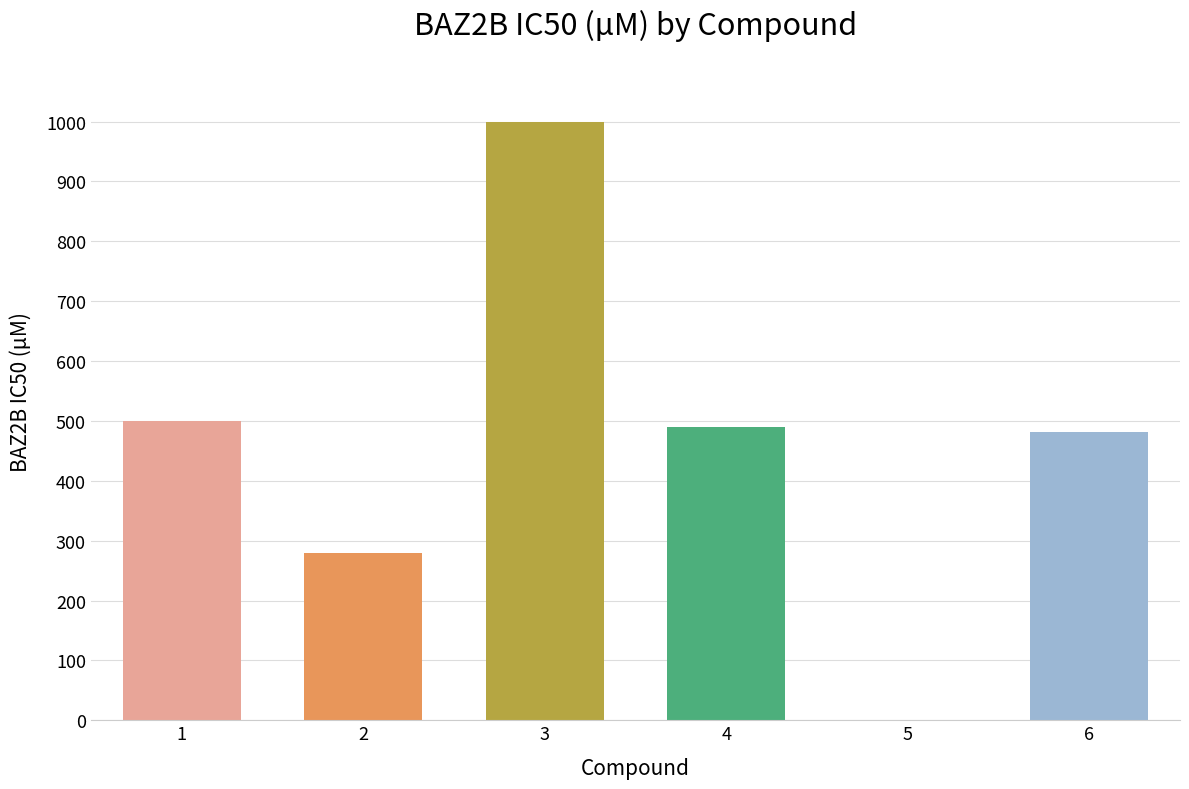

The value at 6 is 629. True or false?

False